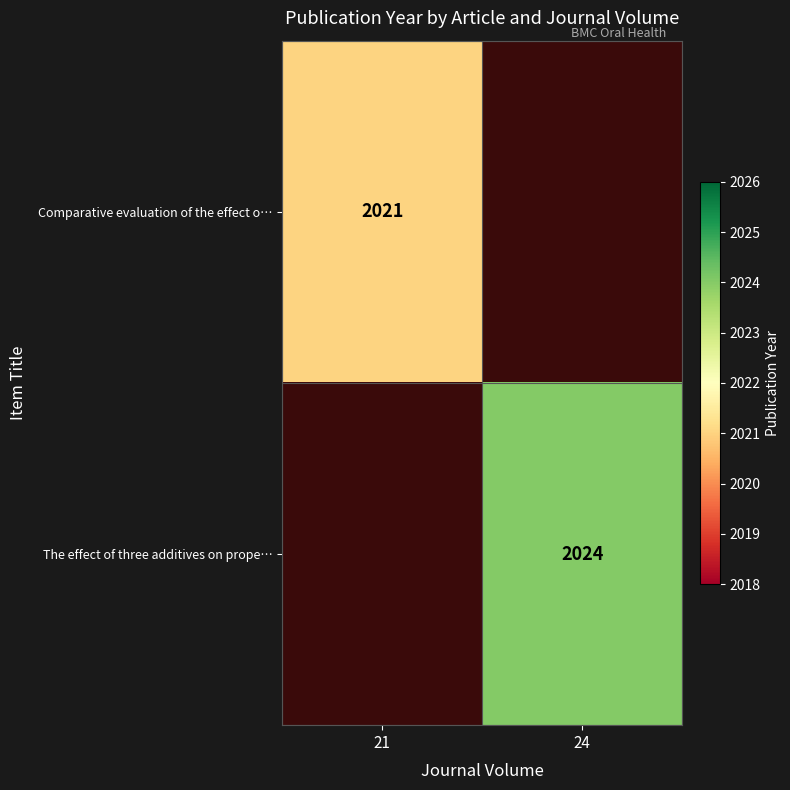

The value of The effect of three additives on prope… at 24 is 3628. True or false?

False